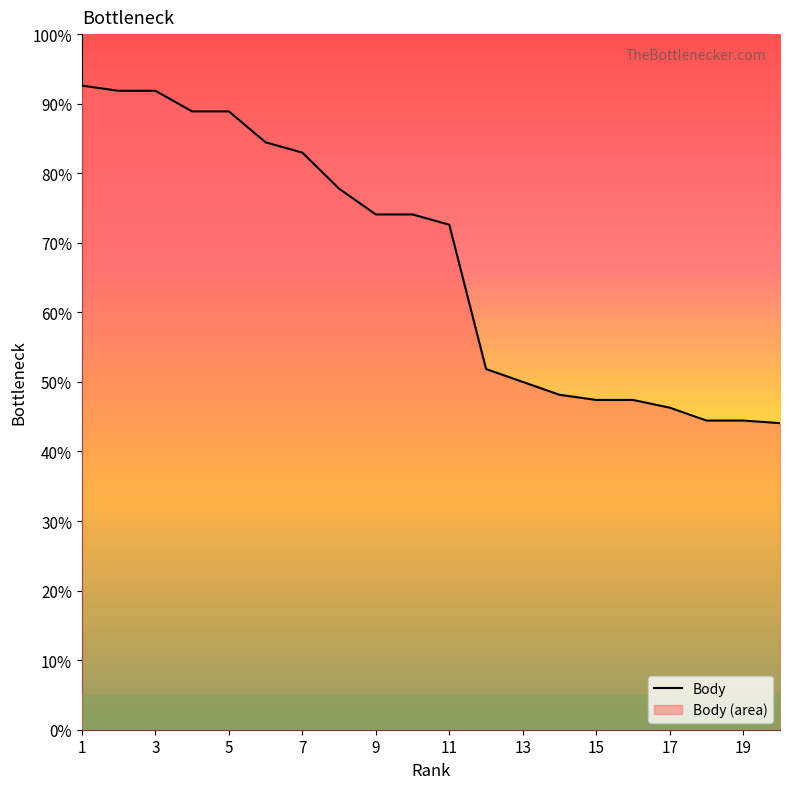

How many categories are shown in the chart?

20